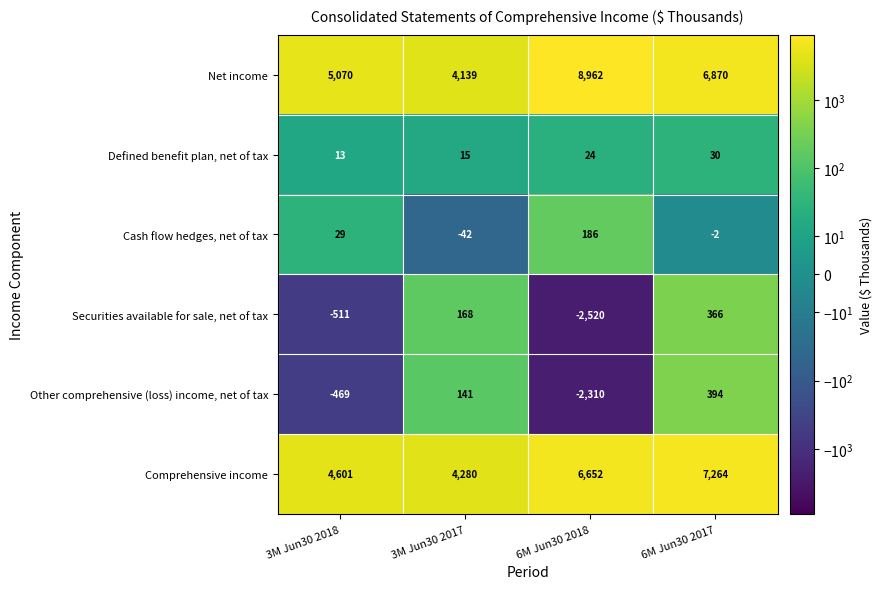

At which label is Cash flow hedges, net of tax closest to 72?

3M Jun30 2018